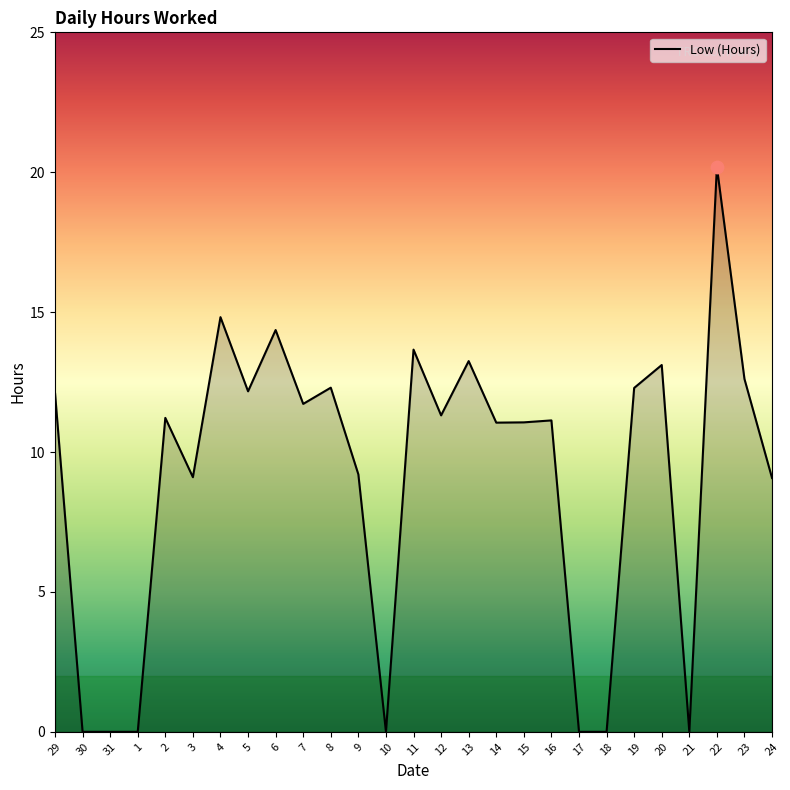

What is the change in value from 29 to 9?

-2.9